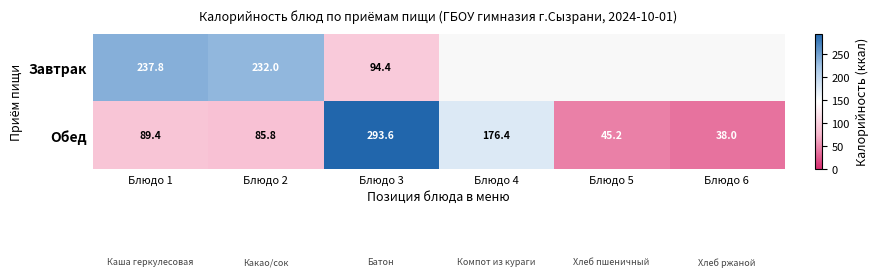

The value of Обед at Блюдо 1 is 24.0. True or false?

False